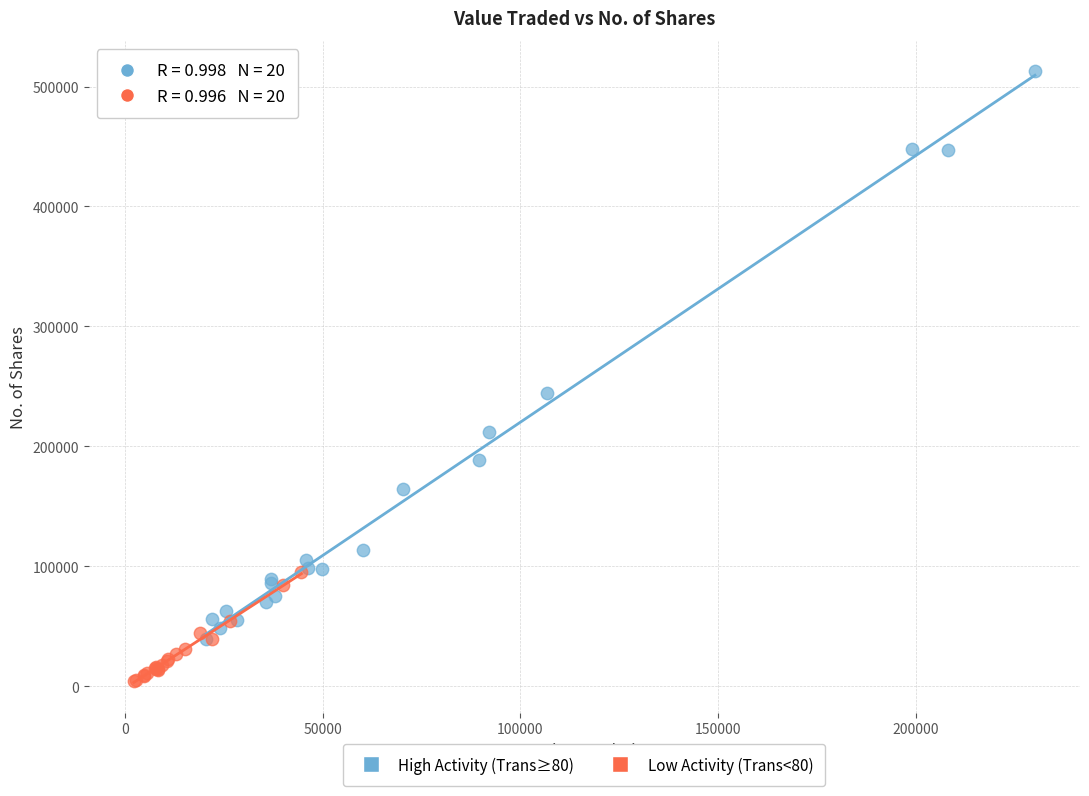

Which series reaches the maximum Y coordinate?

High Activity (Trans≥80)